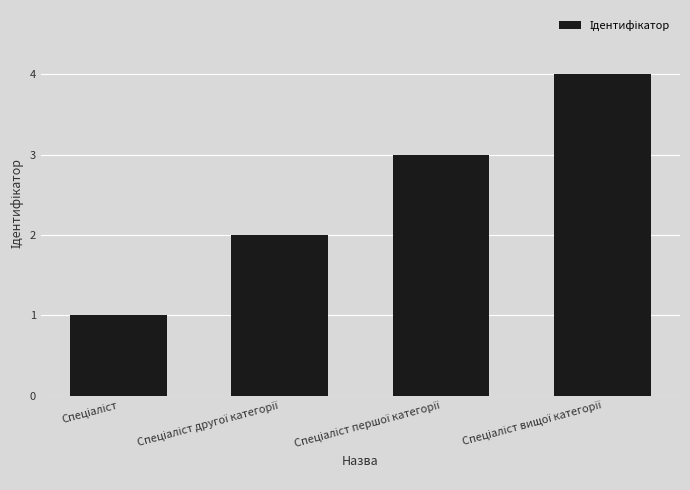

What is the maximum value shown in the chart?

4